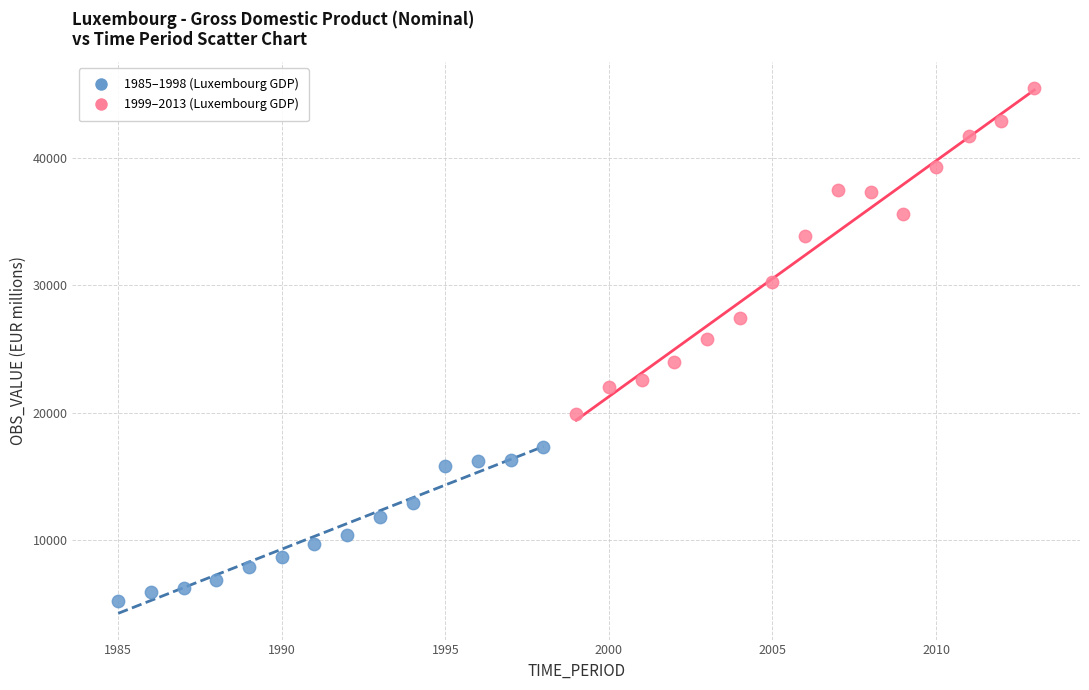

Which series reaches the maximum Y coordinate?

1999–2013 (Luxembourg GDP)